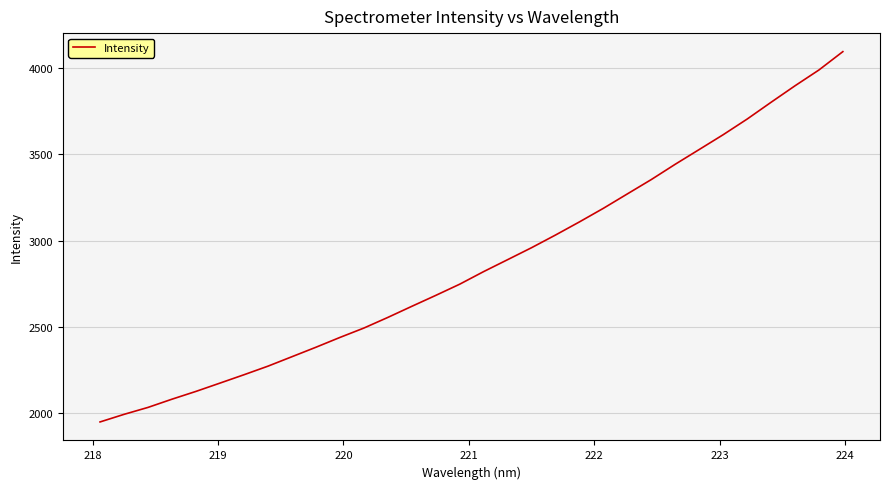

How many values exceed 2819?

16